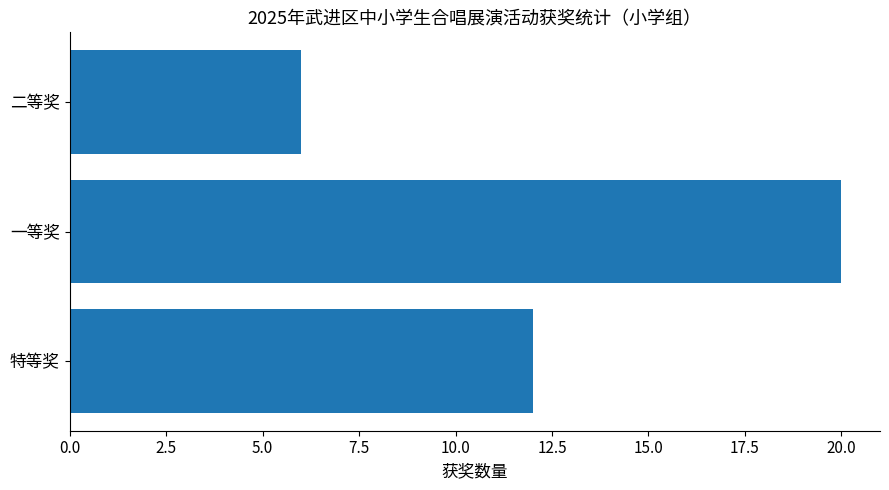

What is the sum of the values at 特等奖 and 一等奖?

32